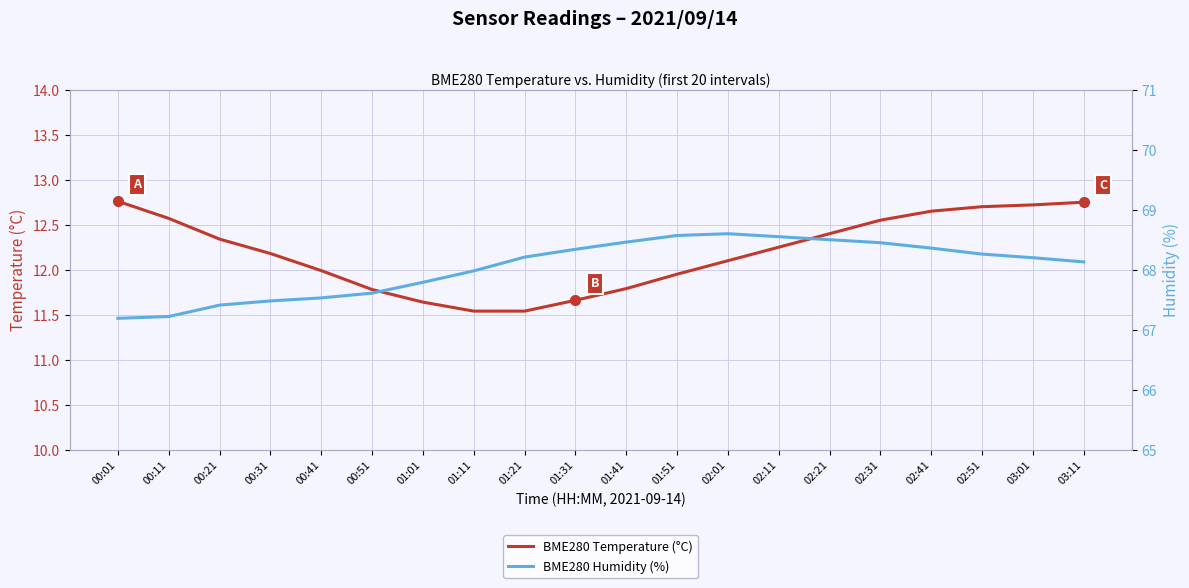

How many series are shown in this chart?

2